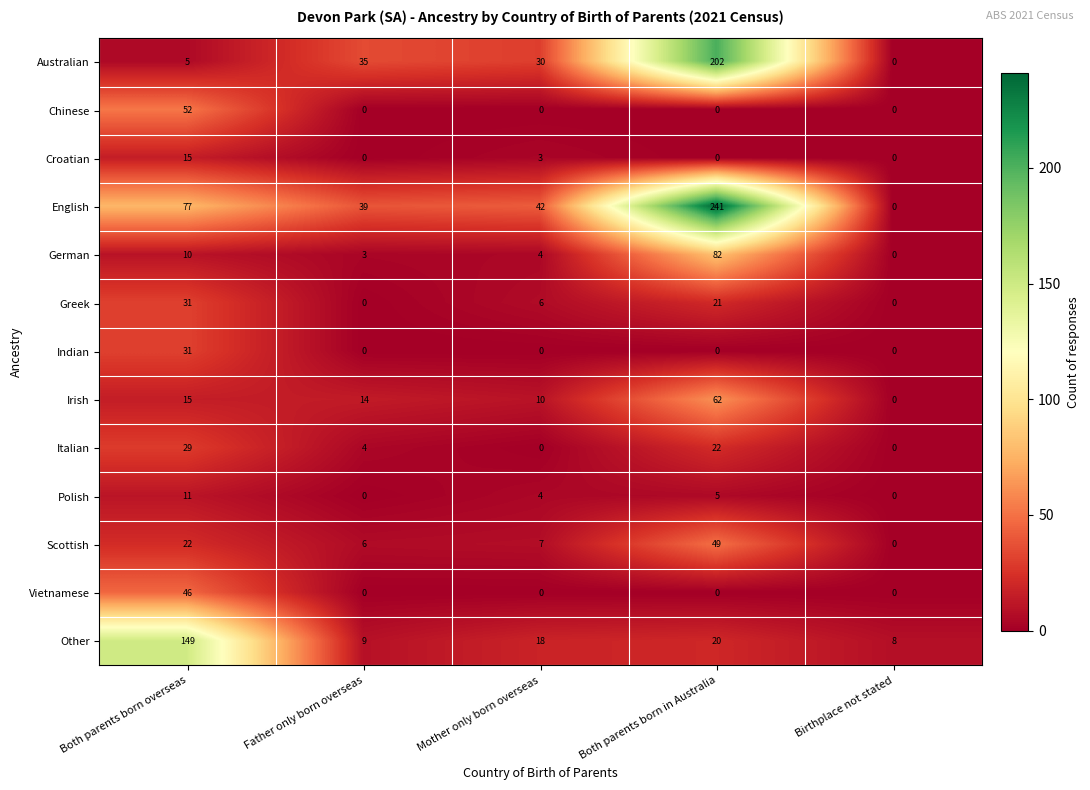

At how many categories does at least one series exceed 153?

1